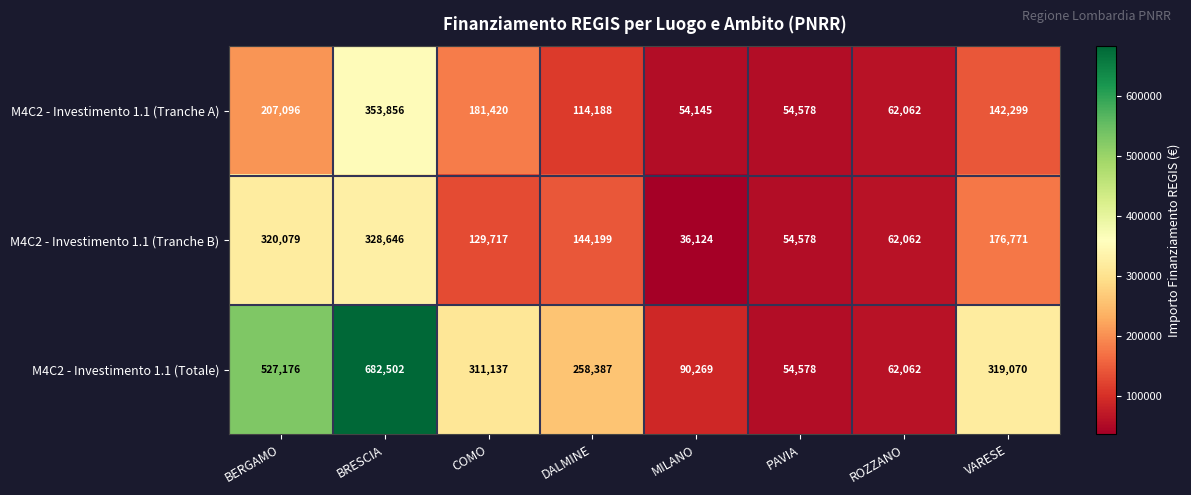

How many series are shown in this chart?

3